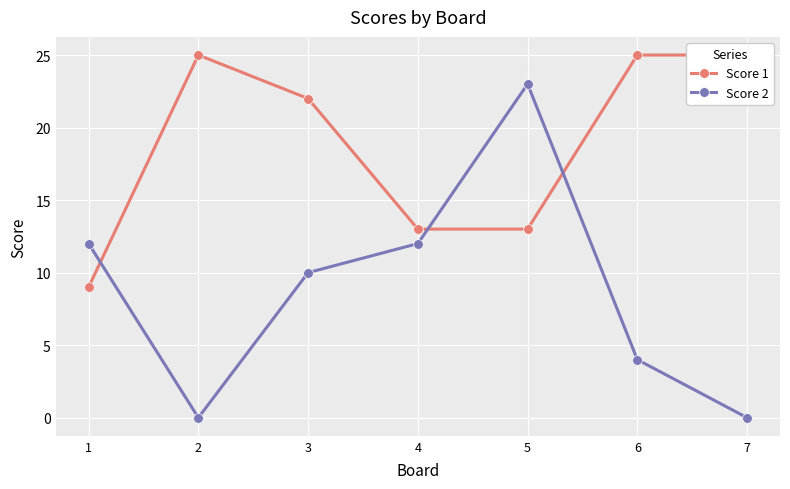

Rank the series by their maximum value, from lowest to highest.

Score 2, Score 1